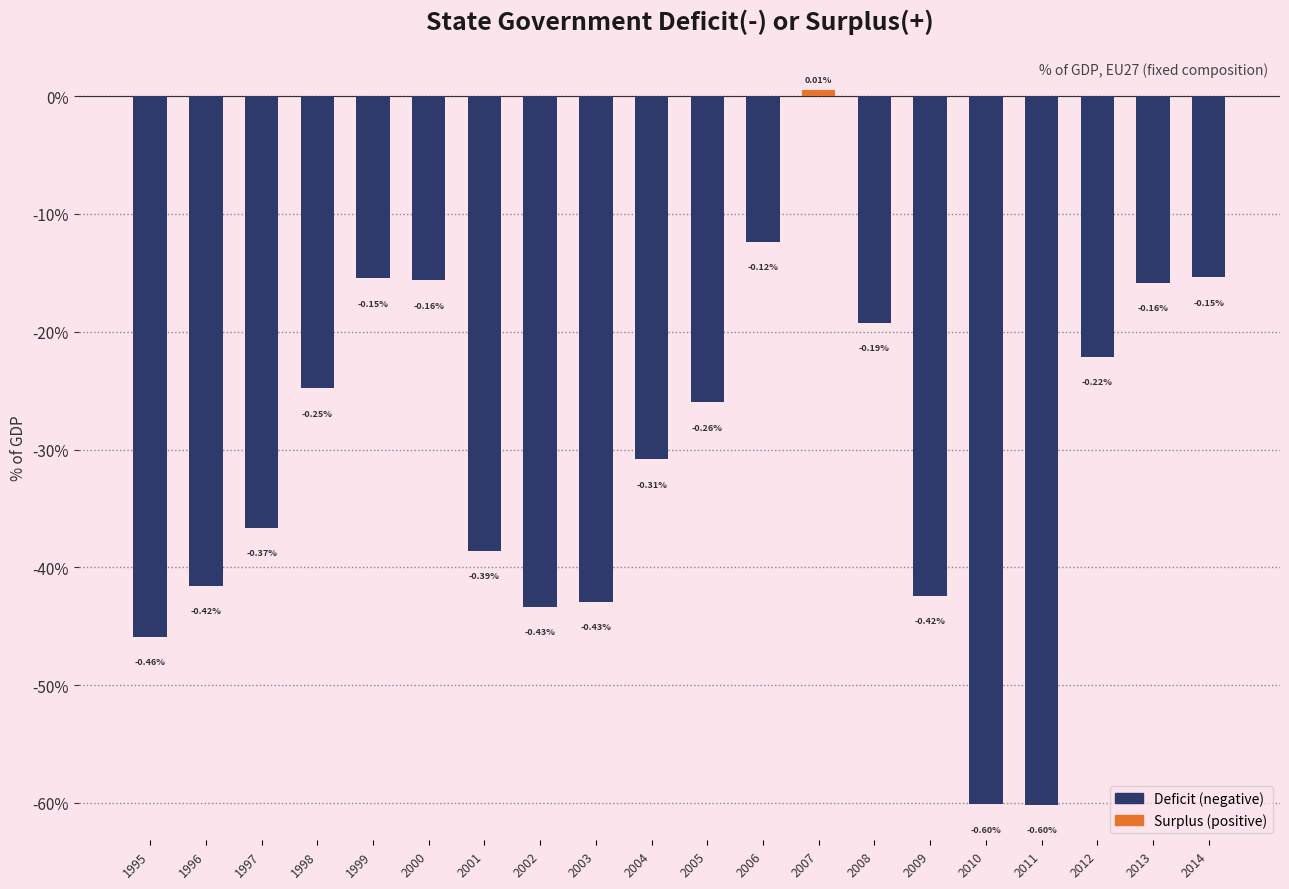

What is the value of the 6th bar from the left?

-0.2